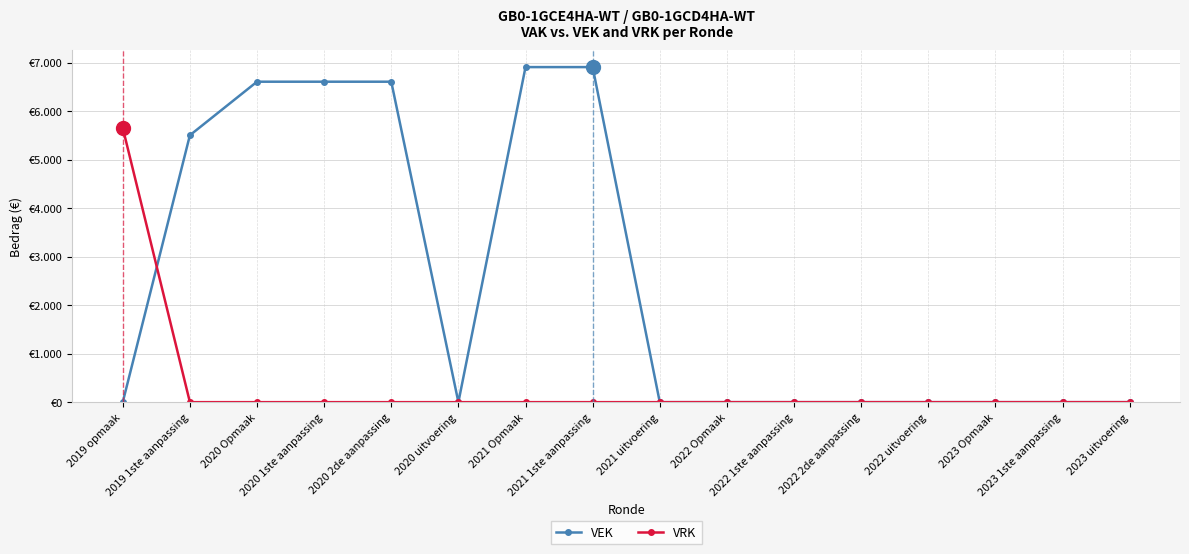

What are all the series names shown in the legend?

VEK, VRK